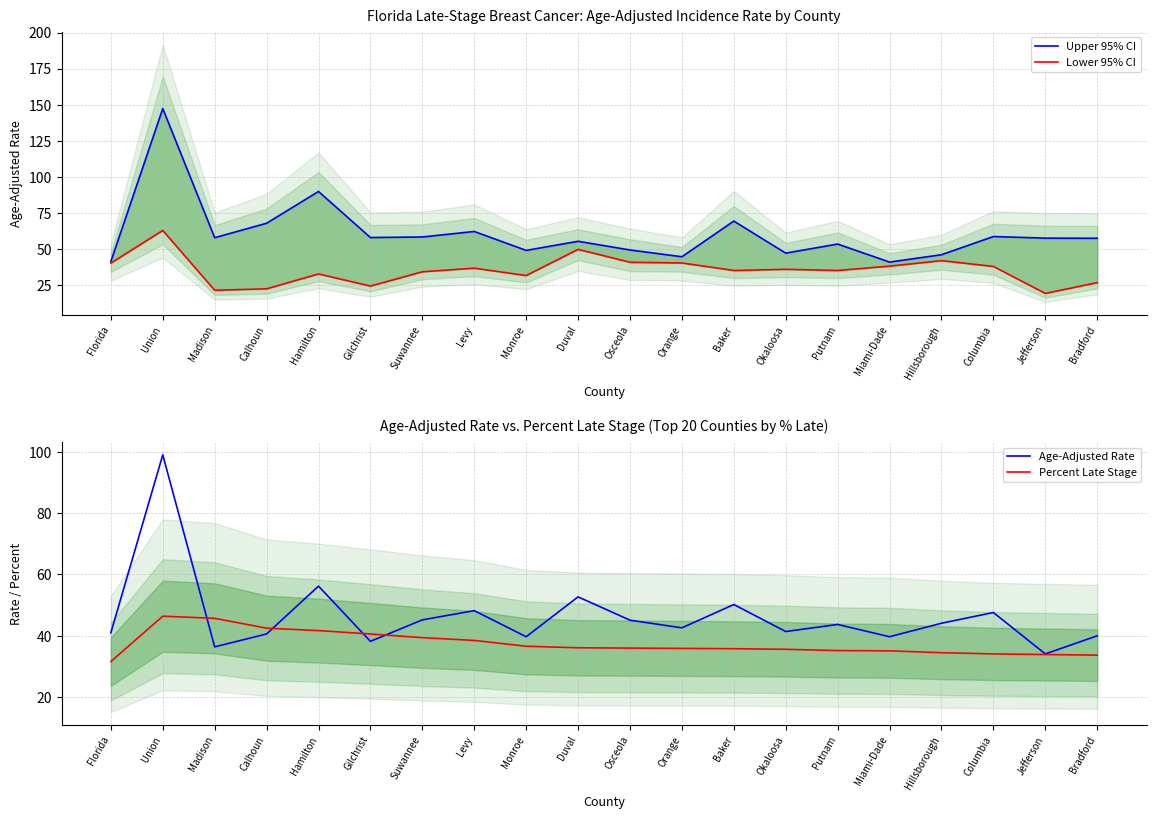

True or false: Lower 95% CI and Upper 95% CI intersect in this chart.

False